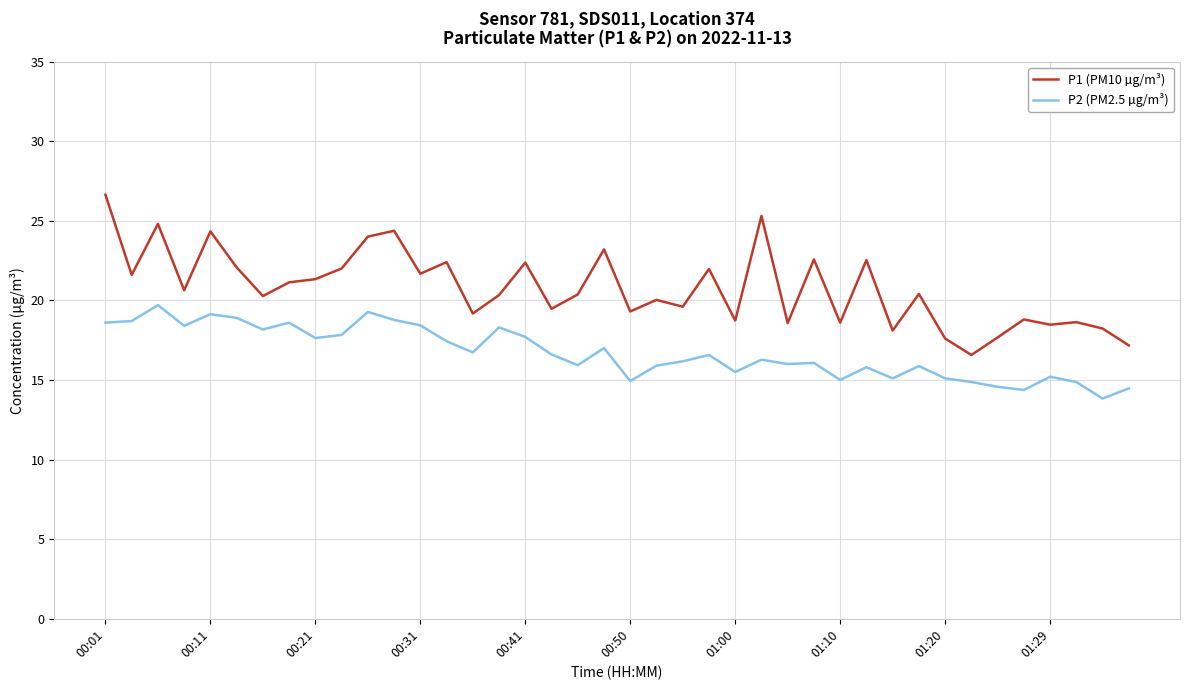

In P1 (PM10 µg/m³), how many points are higher than both neighbors (excluding endpoints)?

14